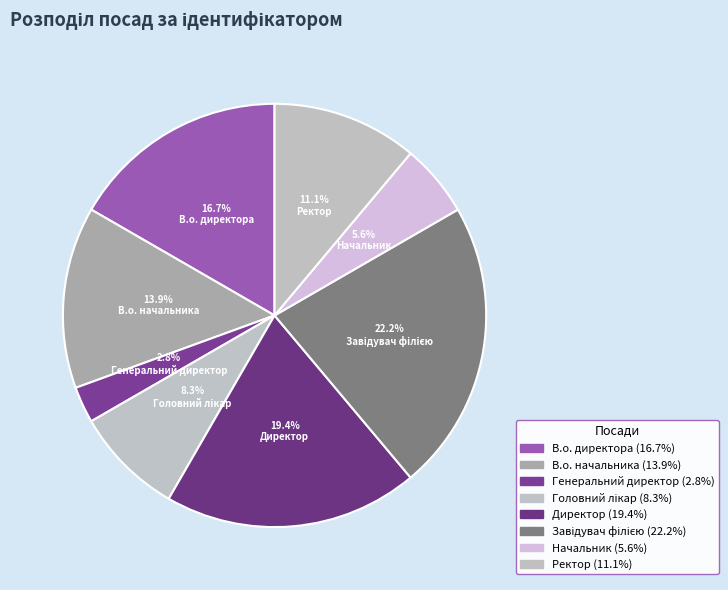

How many segments does this pie chart have?

8